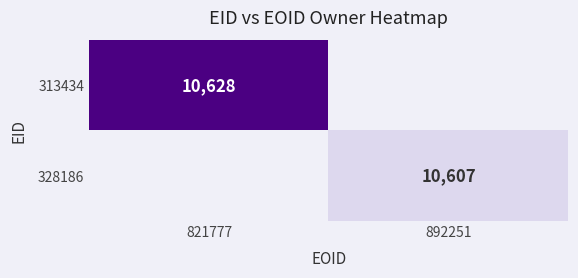

Is it true that 313434 equals 10628 at 821777?

True